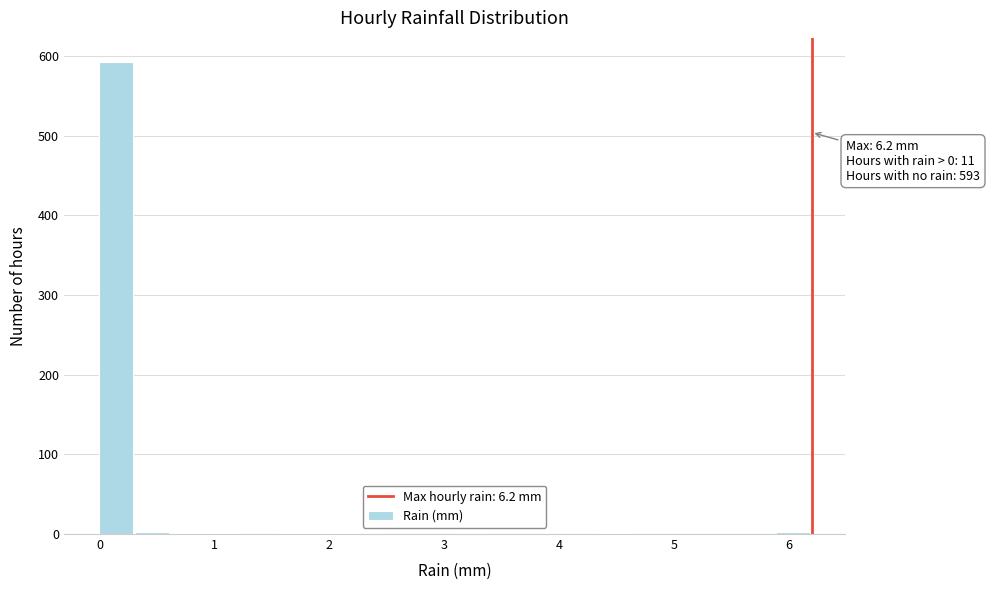

Read against the x-axis, roughly where is the centre of the tallest bar?

0.1